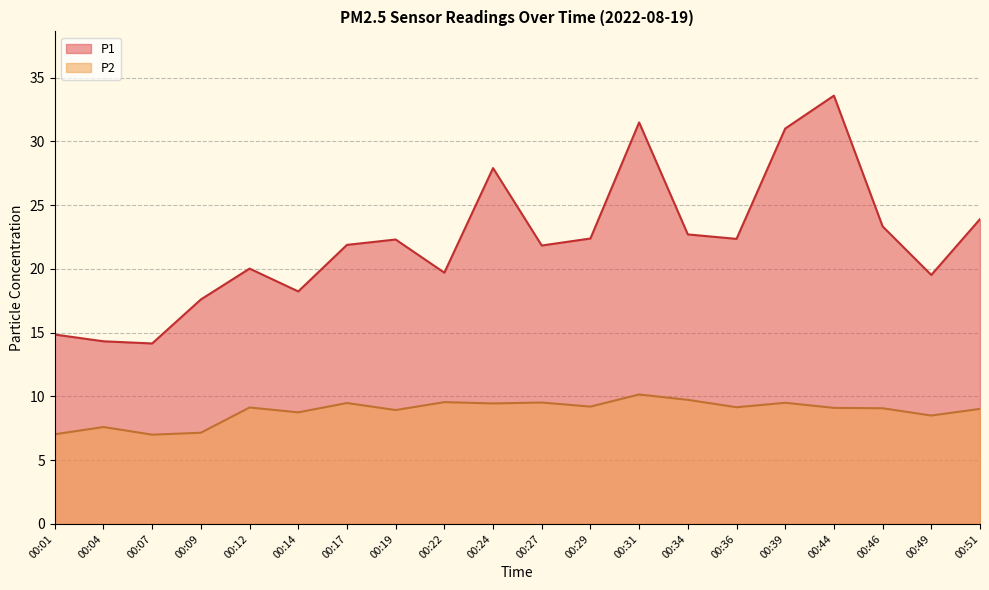

Rank the categories by P2 value from lowest to highest.

00:07, 00:01, 00:09, 00:04, 00:49, 00:14, 00:19, 00:51, 00:46, 00:44, 00:12, 00:36, 00:29, 00:24, 00:17, 00:39, 00:27, 00:22, 00:34, 00:31